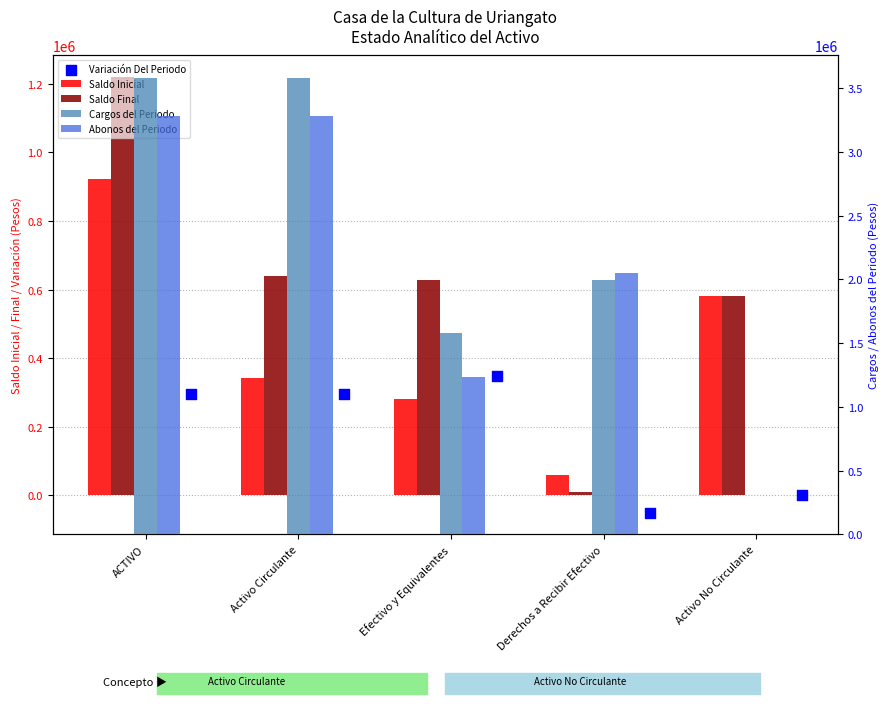

What are all the series names shown in the legend?

Saldo Inicial, Saldo Final, Variación Del Periodo, Cargos del Periodo, Abonos del Periodo